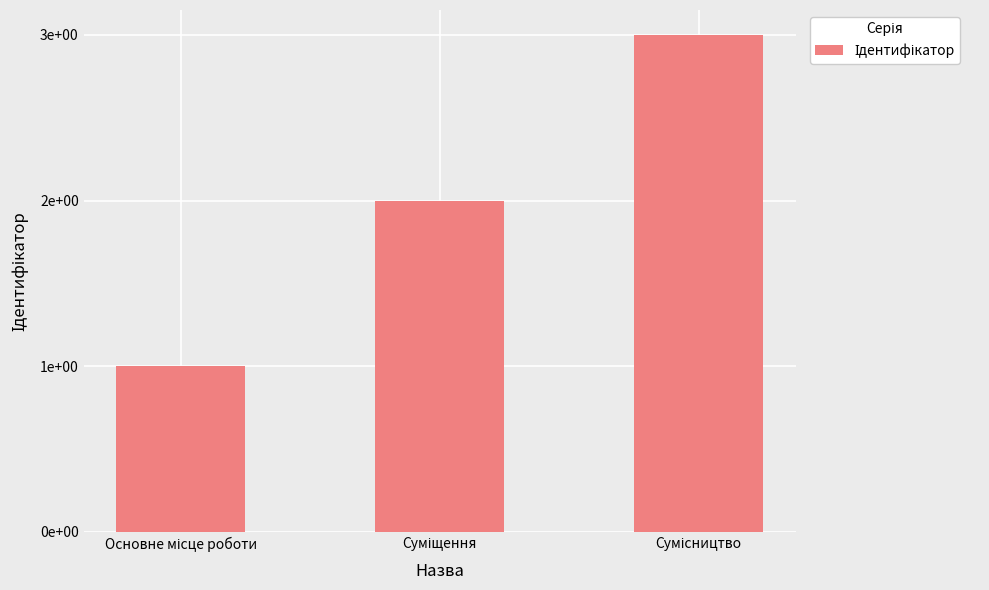

Rank the categories by value from lowest to highest.

Основне місце роботи, Суміщення, Сумісництво